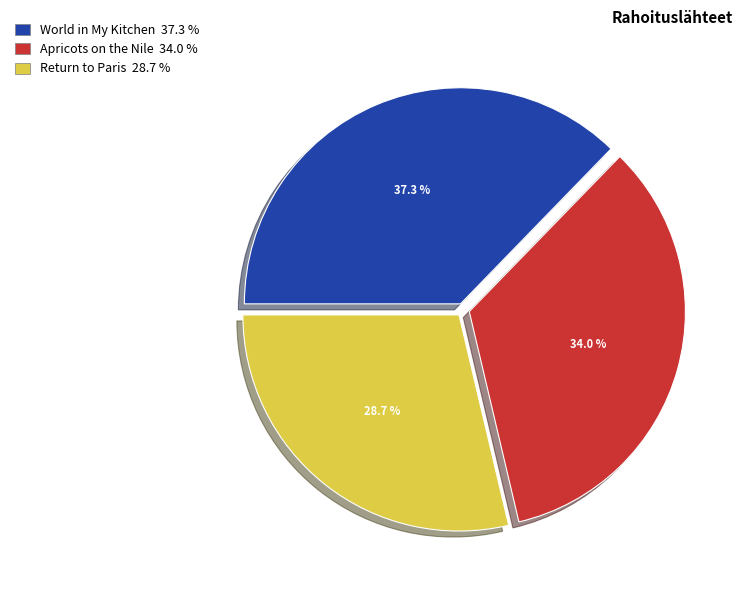

The Return to Paris slice represents 29% of the pie. True or false?

True